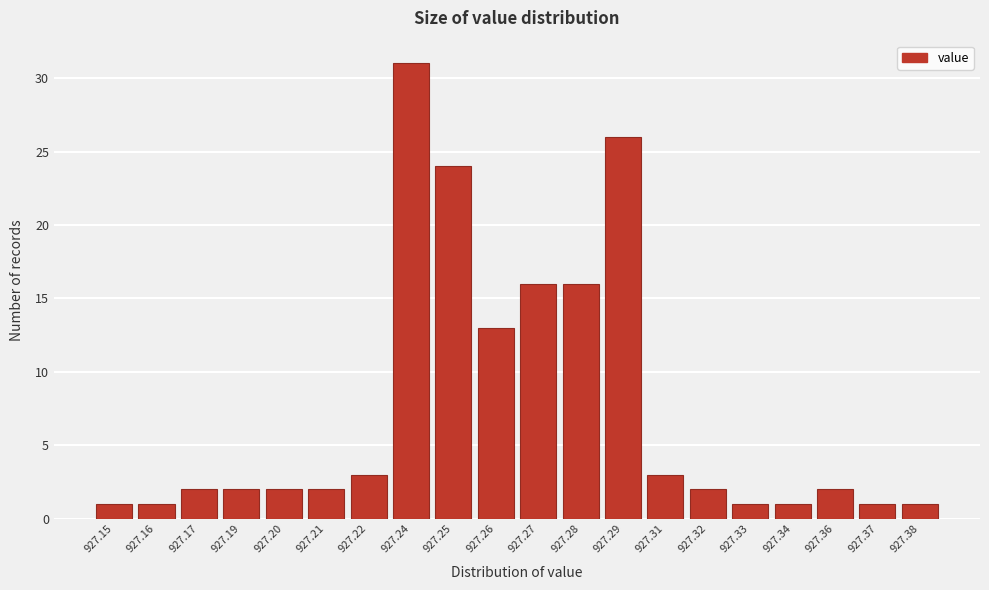

Reading right to left, extract all data points from this chart.

927.38=1	927.37=1	927.36=2	927.34=1	927.33=1	927.32=2	927.31=3	927.29=26	927.28=16	927.27=16	927.26=13	927.25=24	927.24=31	927.22=3	927.21=2	927.20=2	927.19=2	927.17=2	927.16=1	927.15=1